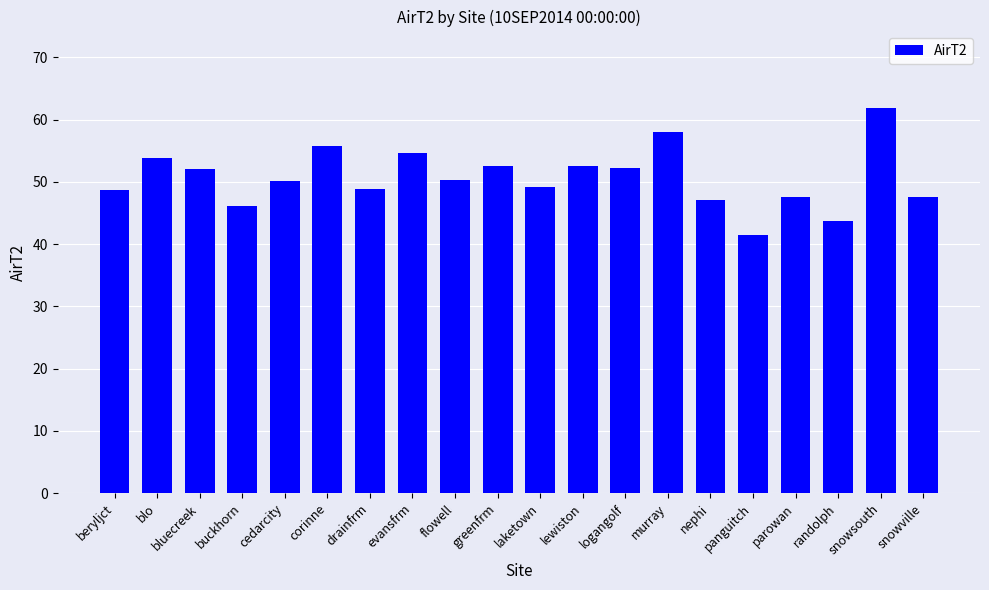

Read the value at cedarcity.

50.1